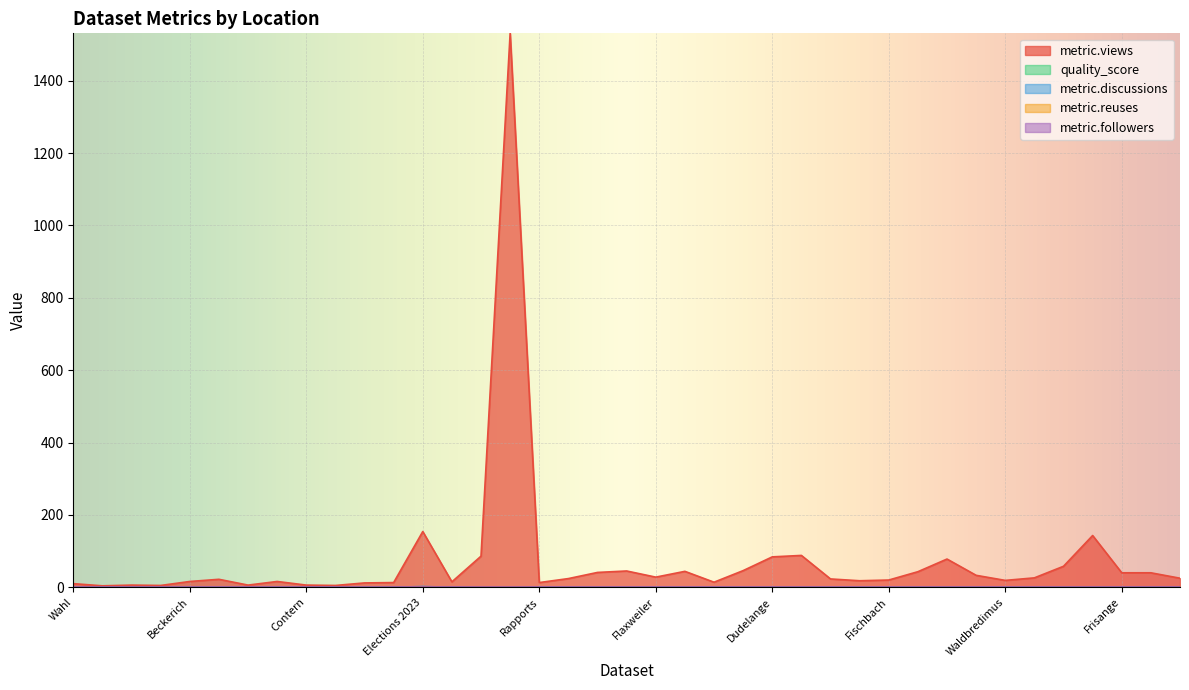

At which category does metric.reuses reach its first local valley?

Habscht